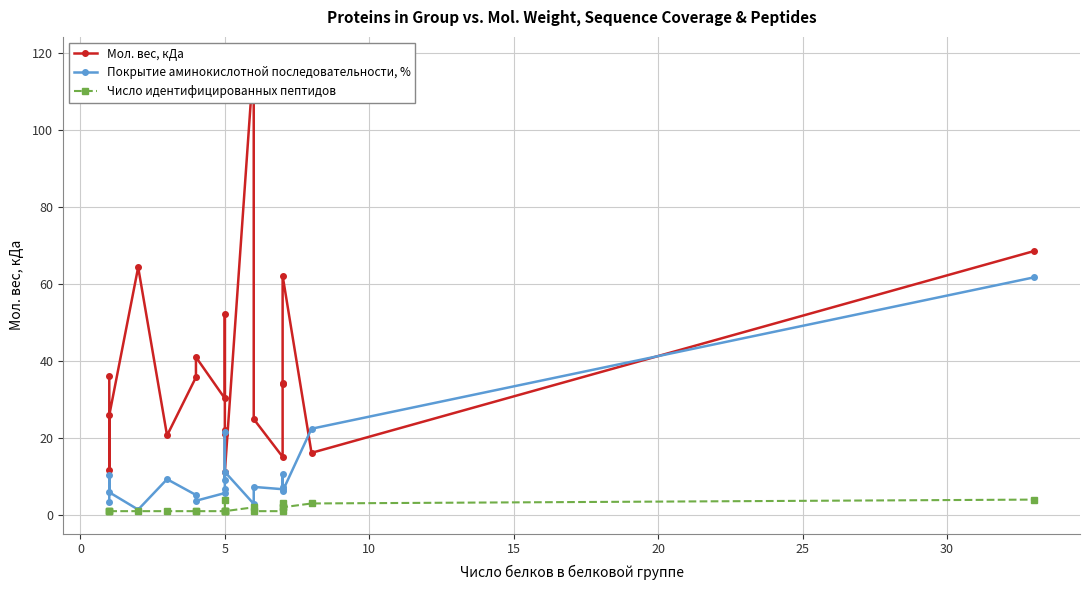

How many lines are shown in the chart?

3